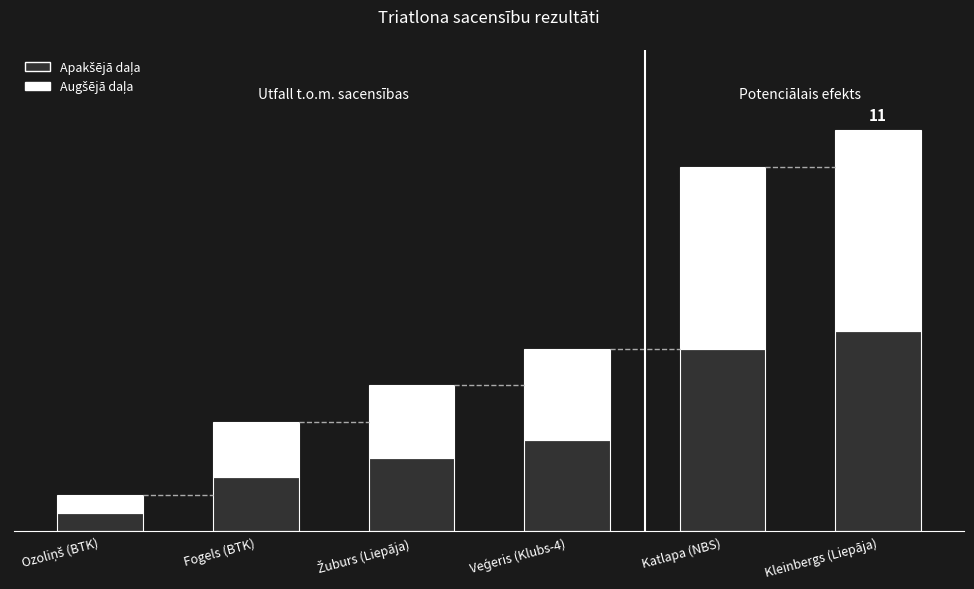

Are the bars grouped side by side (vs. stacked)?

No